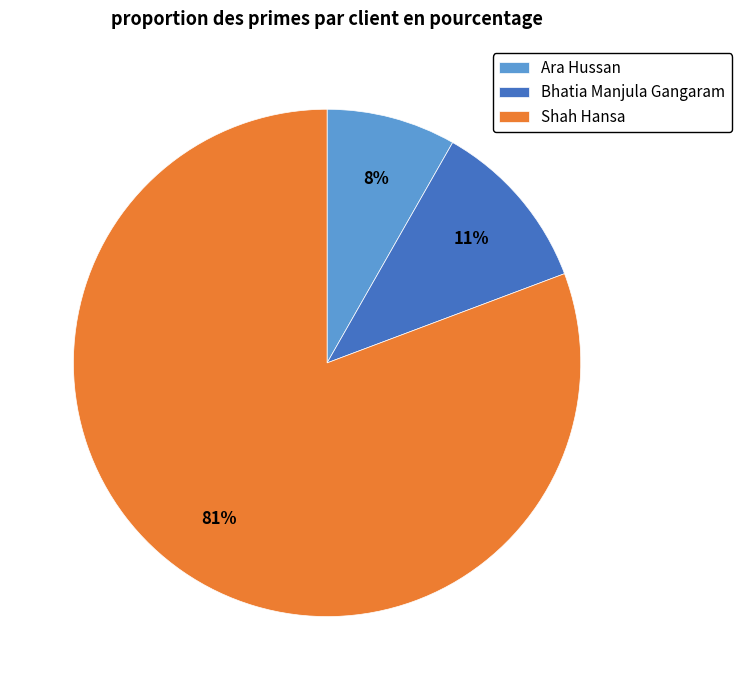

Is there a majority slice in this chart?

Yes